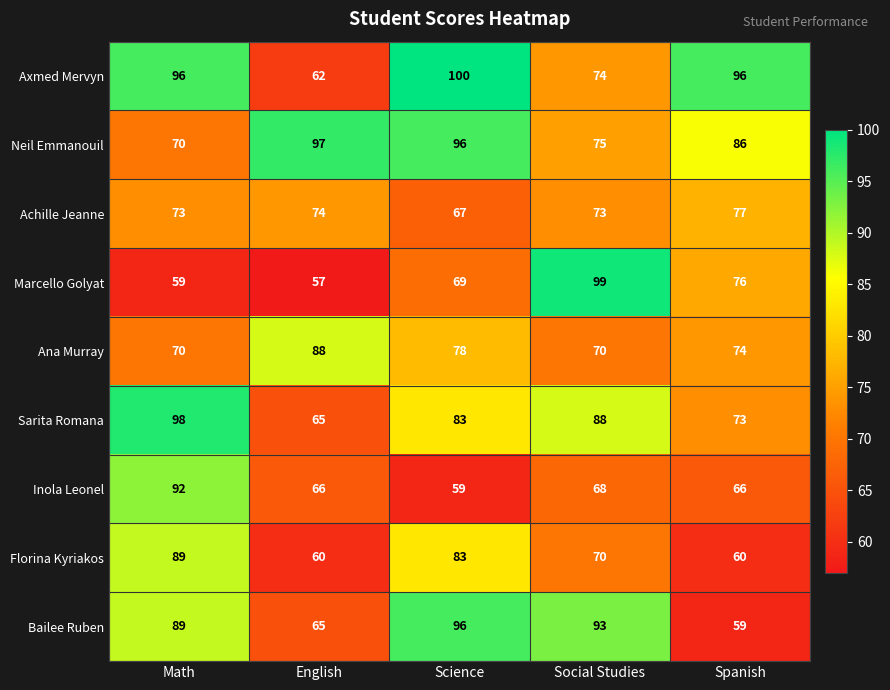

At which category does the chart reach its minimum across all series?

English